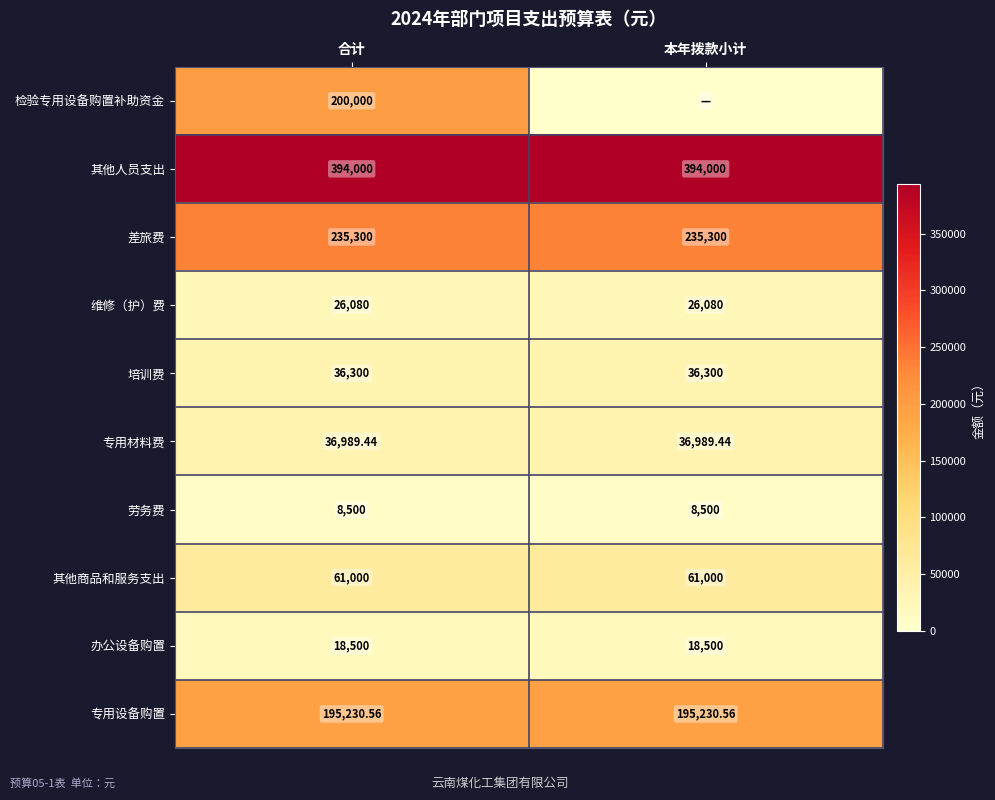

What is the maximum value for 其他人员支出?

394000.0